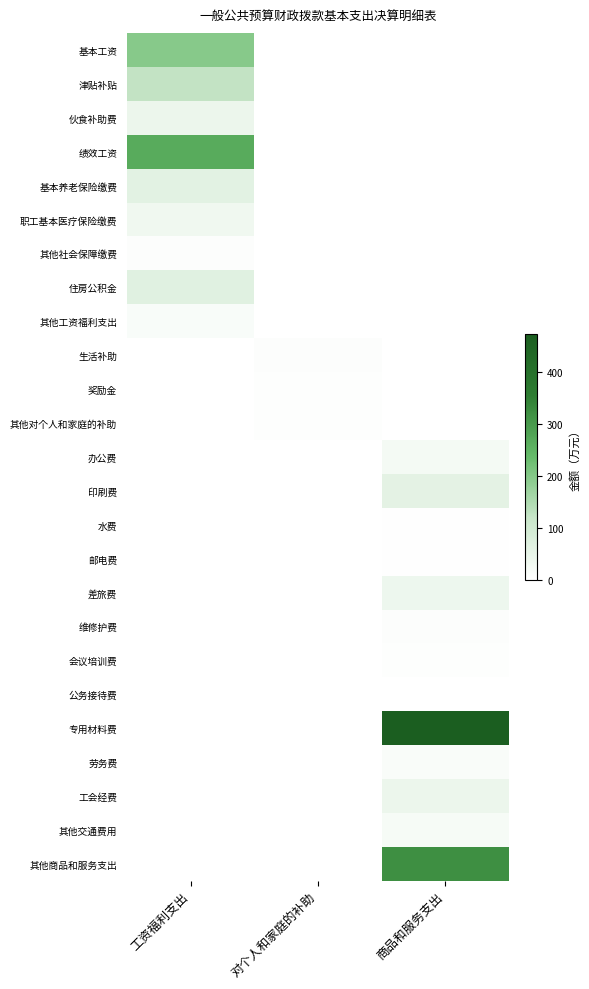

At which category is the sum across all series the highest?

商品和服务支出